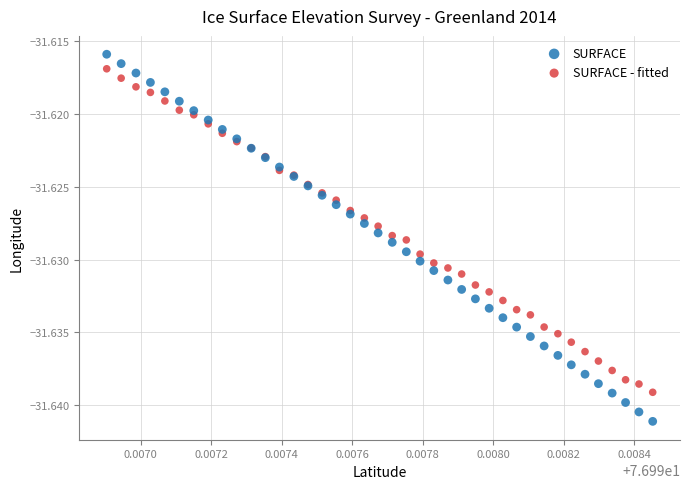

Which series reaches the minimum Y coordinate?

SURFACE